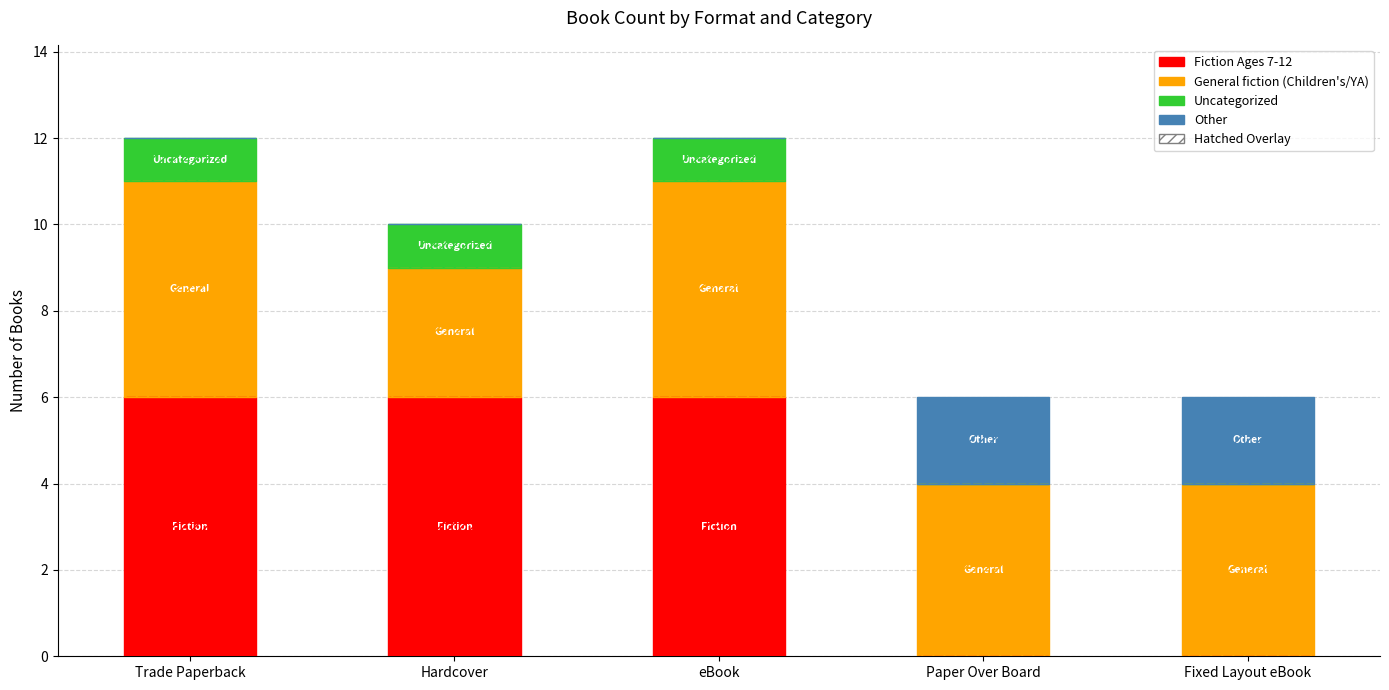

At which label is Other closest to 1?

Trade Paperback